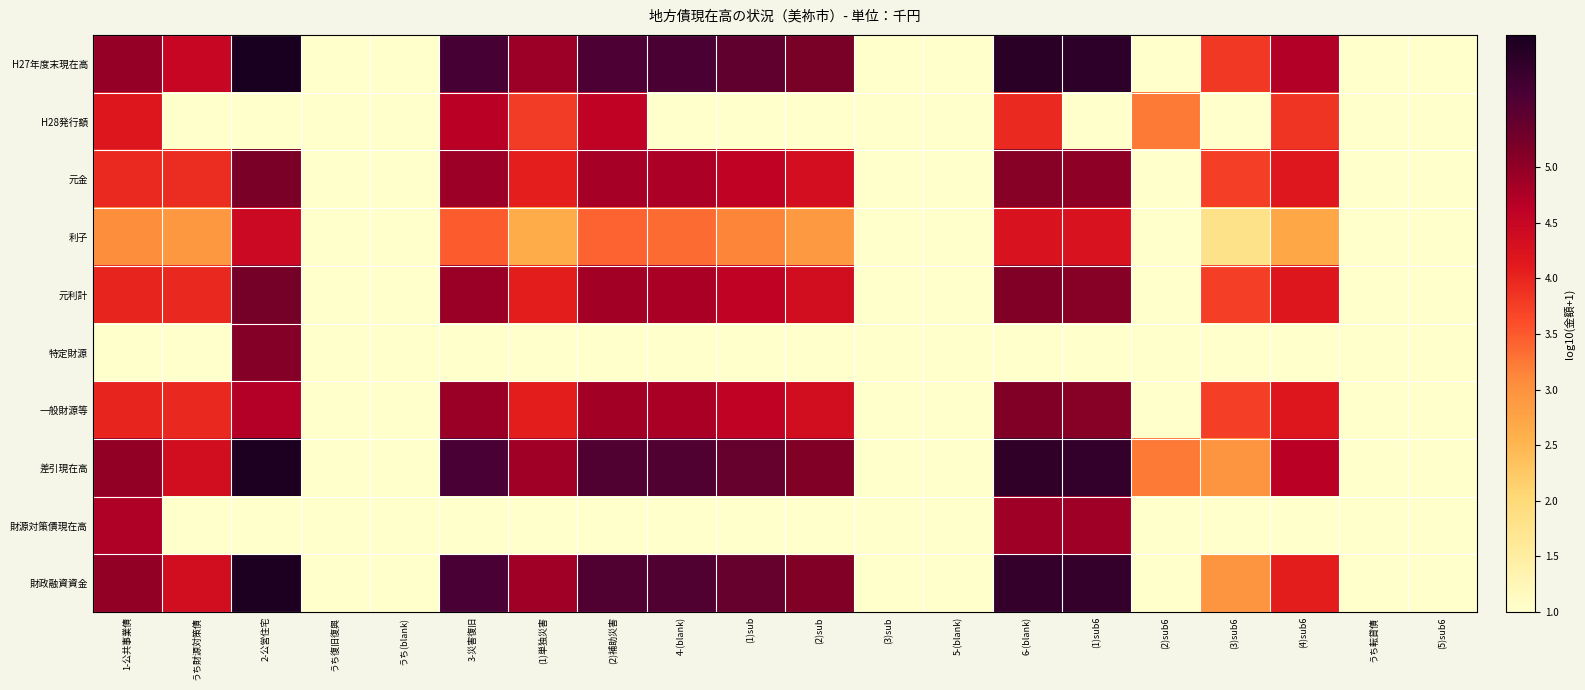

Reading right to left, transcribe all the data shown in this chart.

H27年度末現在高: (5)sub6=0.0	うち転貸債=0.0	(4)sub6=4.7	(3)sub6=3.8	(2)sub6=0.0	(1)sub6=6.0	6-(blank)=6.0	5-(blank)=0.0	(3)sub=0.0	(2)sub=5.2	(1)sub=5.4	4-(blank)=5.6	(2)補助災害=5.6	(1)単独災害=4.9	3-災害復旧=5.7	うち(blank)=0.0	うち復旧復興=0.0	2-公営住宅=6.2	うち財源対策債=4.5	1-公共事業債=5.0
H28発行額: (5)sub6=0.0	うち転貸債=0.0	(4)sub6=3.9	(3)sub6=0.0	(2)sub6=3.2	(1)sub6=0.0	6-(blank)=3.9	5-(blank)=0.0	(3)sub=0.0	(2)sub=0.0	(1)sub=0.0	4-(blank)=0.0	(2)補助災害=4.6	(1)単独災害=3.8	3-災害復旧=4.6	うち(blank)=0.0	うち復旧復興=0.0	2-公営住宅=0.0	うち財源対策債=0.0	1-公共事業債=4.2
元金: (5)sub6=0.0	うち転貸債=0.0	(4)sub6=4.2	(3)sub6=3.7	(2)sub6=0.0	(1)sub6=5.0	6-(blank)=5.1	5-(blank)=0.0	(3)sub=0.0	(2)sub=4.3	(1)sub=4.6	4-(blank)=4.8	(2)補助災害=4.8	(1)単独災害=4.1	3-災害復旧=4.9	うち(blank)=0.0	うち復旧復興=0.0	2-公営住宅=5.2	うち財源対策債=3.9	1-公共事業債=3.9
利子: (5)sub6=0.0	うち転貸債=0.0	(4)sub6=2.7	(3)sub6=1.8	(2)sub6=0.0	(1)sub6=4.2	6-(blank)=4.3	5-(blank)=0.0	(3)sub=0.0	(2)sub=2.9	(1)sub=3.1	4-(blank)=3.3	(2)補助災害=3.4	(1)単独災害=2.6	3-災害復旧=3.5	うち(blank)=0.0	うち復旧復興=0.0	2-公営住宅=4.4	うち財源対策債=2.9	1-公共事業債=3.1
元利計: (5)sub6=0.0	うち転貸債=0.0	(4)sub6=4.2	(3)sub6=3.8	(2)sub6=0.0	(1)sub6=5.1	6-(blank)=5.2	5-(blank)=0.0	(3)sub=0.0	(2)sub=4.3	(1)sub=4.6	4-(blank)=4.8	(2)補助災害=4.8	(1)単独災害=4.1	3-災害復旧=4.9	うち(blank)=0.0	うち復旧復興=0.0	2-公営住宅=5.3	うち財源対策債=4.0	1-公共事業債=4.0
特定財源: (5)sub6=0.0	うち転貸債=0.0	(4)sub6=0.0	(3)sub6=0.0	(2)sub6=0.0	(1)sub6=0.0	6-(blank)=0.0	5-(blank)=0.0	(3)sub=0.0	(2)sub=0.0	(1)sub=0.0	4-(blank)=0.0	(2)補助災害=0.0	(1)単独災害=0.0	3-災害復旧=0.0	うち(blank)=0.0	うち復旧復興=0.0	2-公営住宅=5.1	うち財源対策債=0.0	1-公共事業債=0.0
一般財源等: (5)sub6=0.0	うち転貸債=0.0	(4)sub6=4.2	(3)sub6=3.8	(2)sub6=0.0	(1)sub6=5.1	6-(blank)=5.2	5-(blank)=0.0	(3)sub=0.0	(2)sub=4.3	(1)sub=4.6	4-(blank)=4.8	(2)補助災害=4.8	(1)単独災害=4.1	3-災害復旧=4.9	うち(blank)=0.0	うち復旧復興=0.0	2-公営住宅=4.7	うち財源対策債=4.0	1-公共事業債=4.0
差引現在高: (5)sub6=0.0	うち転貸債=0.0	(4)sub6=4.6	(3)sub6=3.0	(2)sub6=3.2	(1)sub6=5.9	6-(blank)=5.9	5-(blank)=0.0	(3)sub=0.0	(2)sub=5.1	(1)sub=5.4	4-(blank)=5.6	(2)補助災害=5.6	(1)単独災害=4.9	3-災害復旧=5.7	うち(blank)=0.0	うち復旧復興=0.0	2-公営住宅=6.1	うち財源対策債=4.4	1-公共事業債=5.0
財源対策債現在高: (5)sub6=0.0	うち転貸債=0.0	(4)sub6=0.0	(3)sub6=0.0	(2)sub6=0.0	(1)sub6=4.9	6-(blank)=4.9	5-(blank)=0.0	(3)sub=0.0	(2)sub=0.0	(1)sub=0.0	4-(blank)=0.0	(2)補助災害=0.0	(1)単独災害=0.0	3-災害復旧=0.0	うち(blank)=0.0	うち復旧復興=0.0	2-公営住宅=0.0	うち財源対策債=0.0	1-公共事業債=4.7
財政融資資金: (5)sub6=0.0	うち転貸債=0.0	(4)sub6=4.1	(3)sub6=3.0	(2)sub6=0.0	(1)sub6=5.9	6-(blank)=5.9	5-(blank)=0.0	(3)sub=0.0	(2)sub=5.1	(1)sub=5.4	4-(blank)=5.6	(2)補助災害=5.6	(1)単独災害=4.9	3-災害復旧=5.7	うち(blank)=0.0	うち復旧復興=0.0	2-公営住宅=6.1	うち財源対策債=4.4	1-公共事業債=5.0